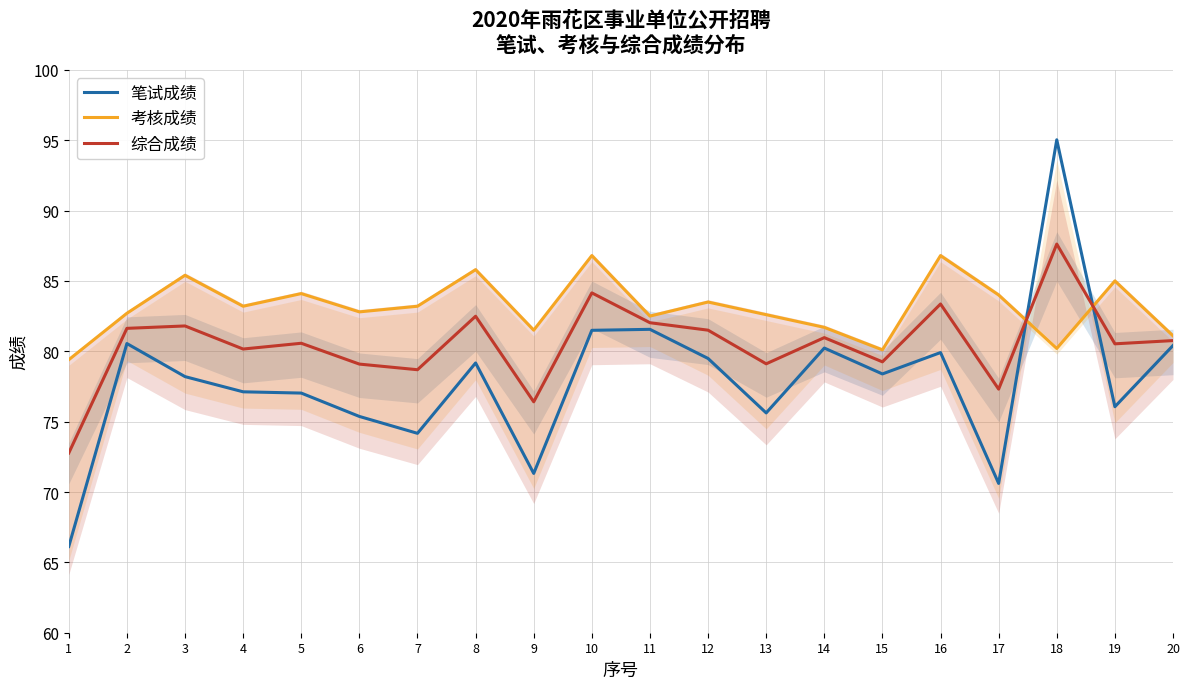

True or false: 笔试成绩 and 综合成绩 intersect in this chart.

True